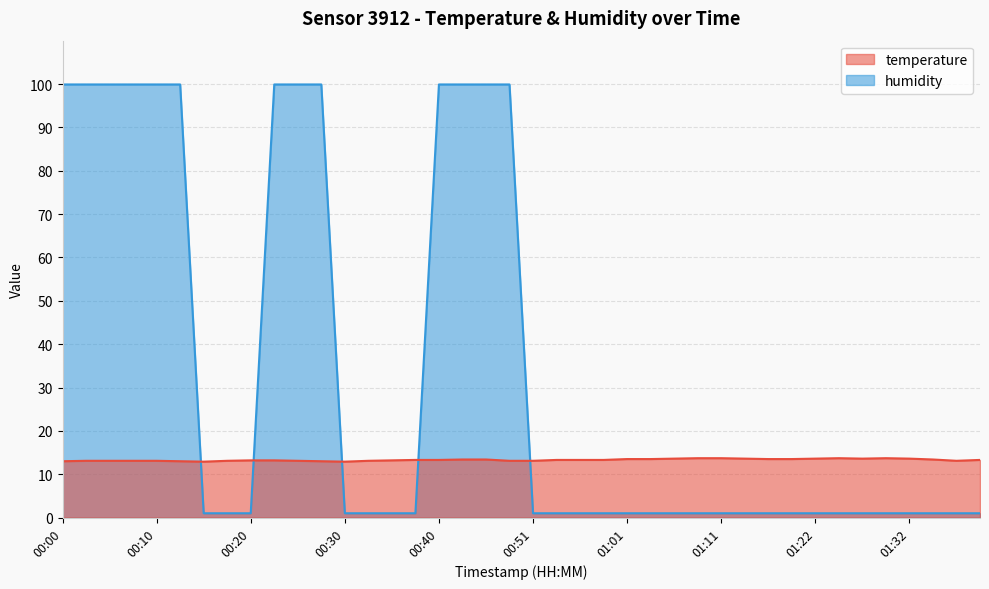

What is the lowest value of the temperature series?

12.9